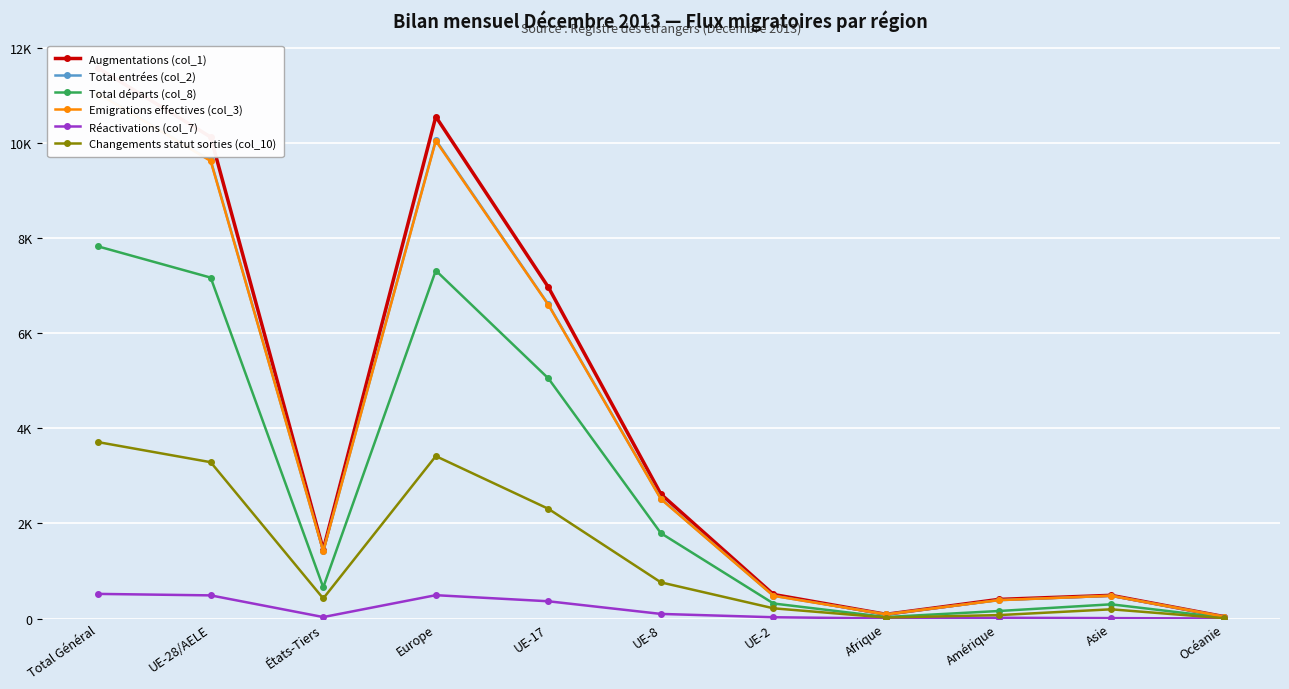

Reading right to left, what are all the values shown in this chart?

Augmentations (col_1): 42	488	402	89	506	2615	6966	10552	1450	10123	11573
Total entrées (col_2): 41	479	386	88	479	2518	6603	10061	1419	9636	11055
Total départs (col_8): 18	299	158	32	316	1794	5049	7317	656	7168	7824
Emigrations effectives (col_3): 41	479	386	88	477	2511	6595	10043	1418	9619	11037
Réactivations (col_7): 1	9	16	1	27	97	363	491	31	487	518
Changements statut sorties (col_10): 7	194	72	21	215	760	2307	3415	422	3287	3709